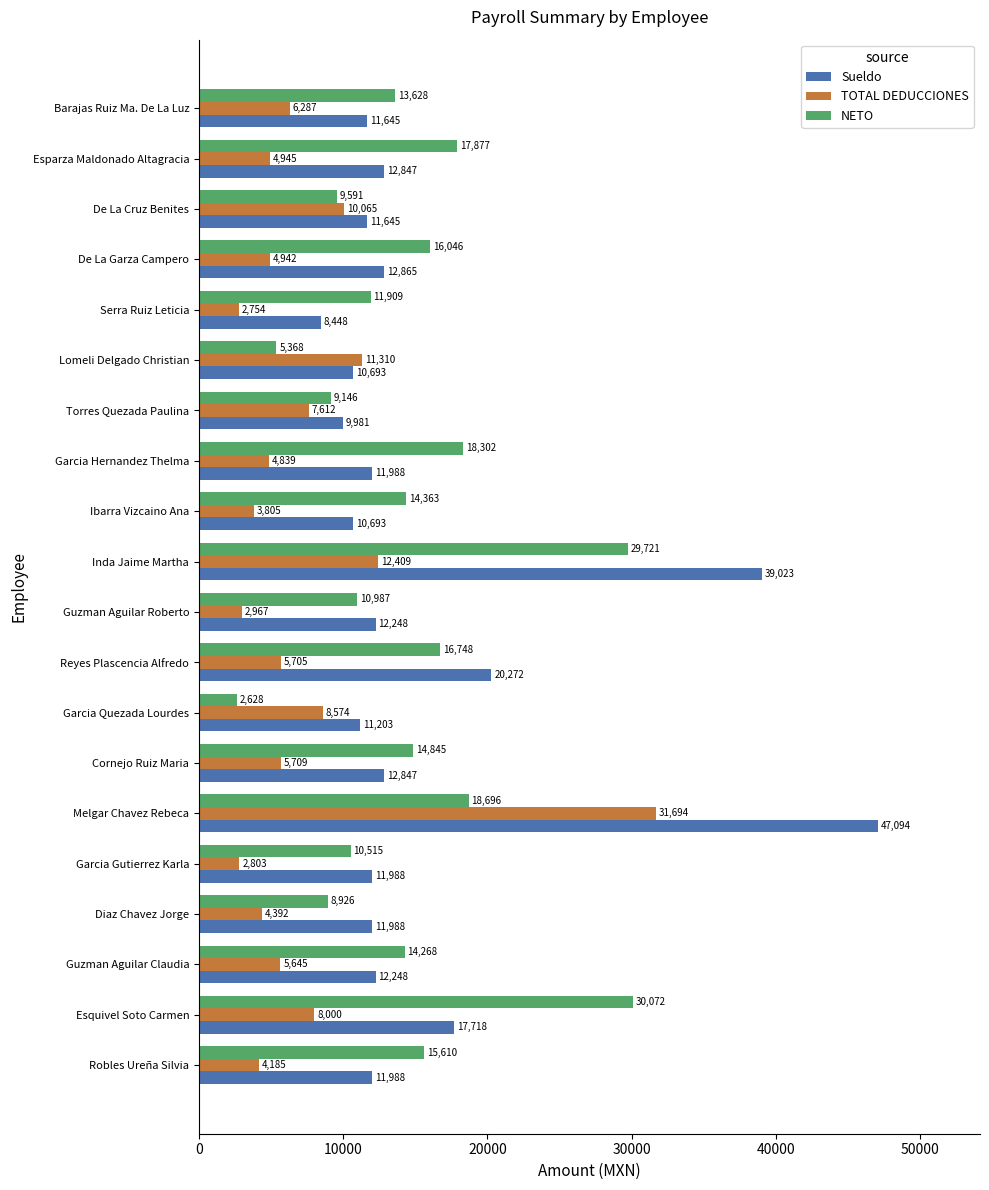

True or false: NETO has a value of 14363.0 at Ibarra Vizcaino Ana.

True